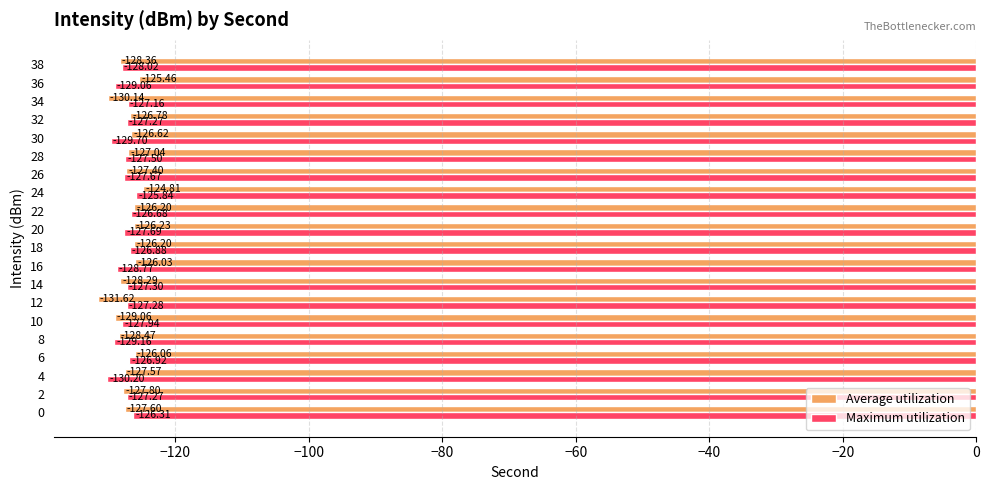

What is the average value of the Average utilization series?

-127.4